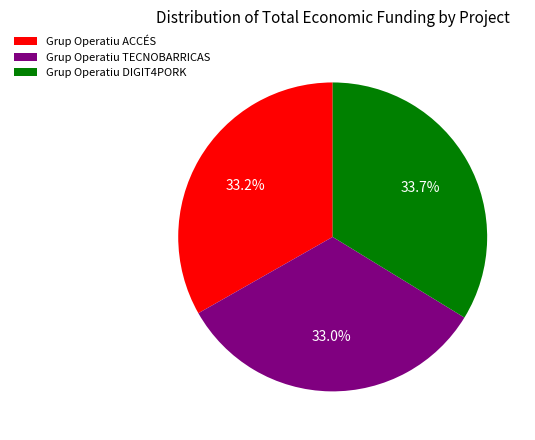

How much of the chart is everything except Grup Operatiu ACCÉS?

66.8%